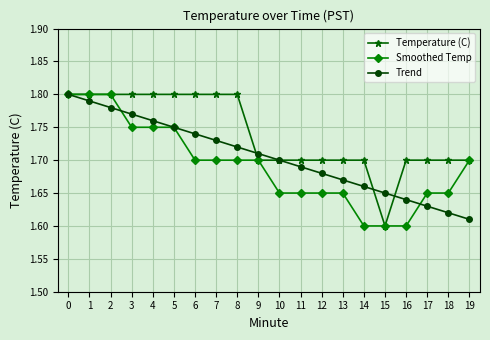

Which series changed the most between 1 and 19?

Trend